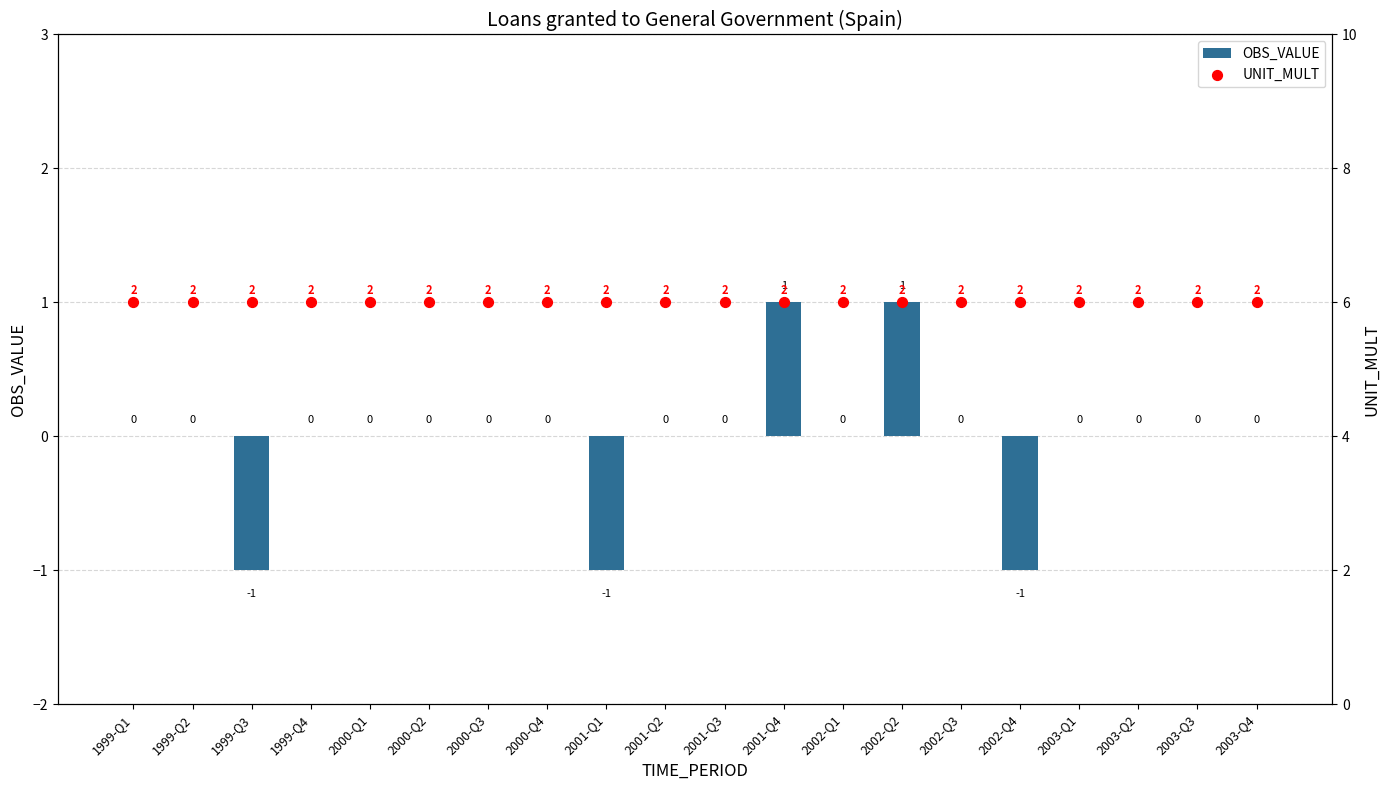

At how many categories does at least one series exceed 0?

20